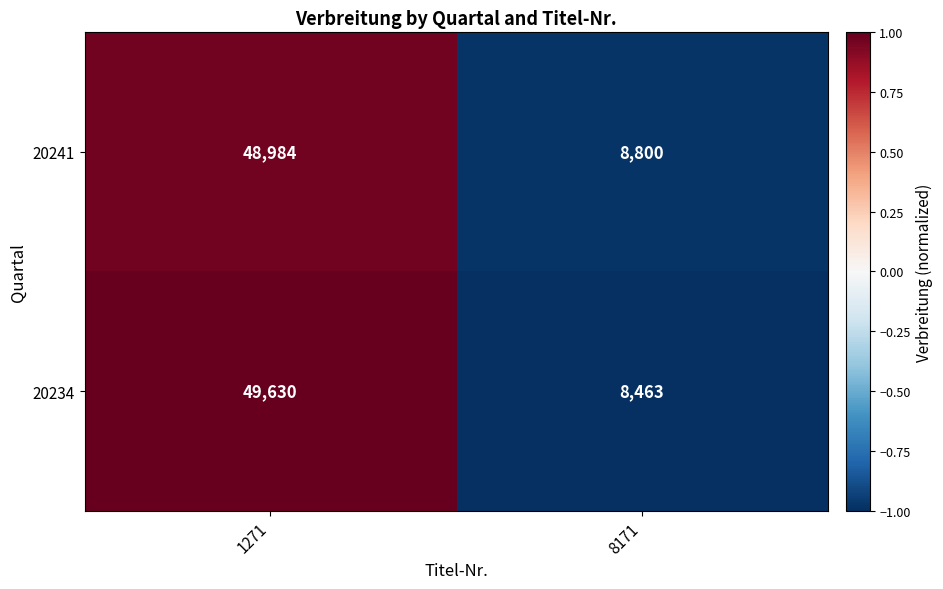

At which category is the sum across all series the highest?

1271